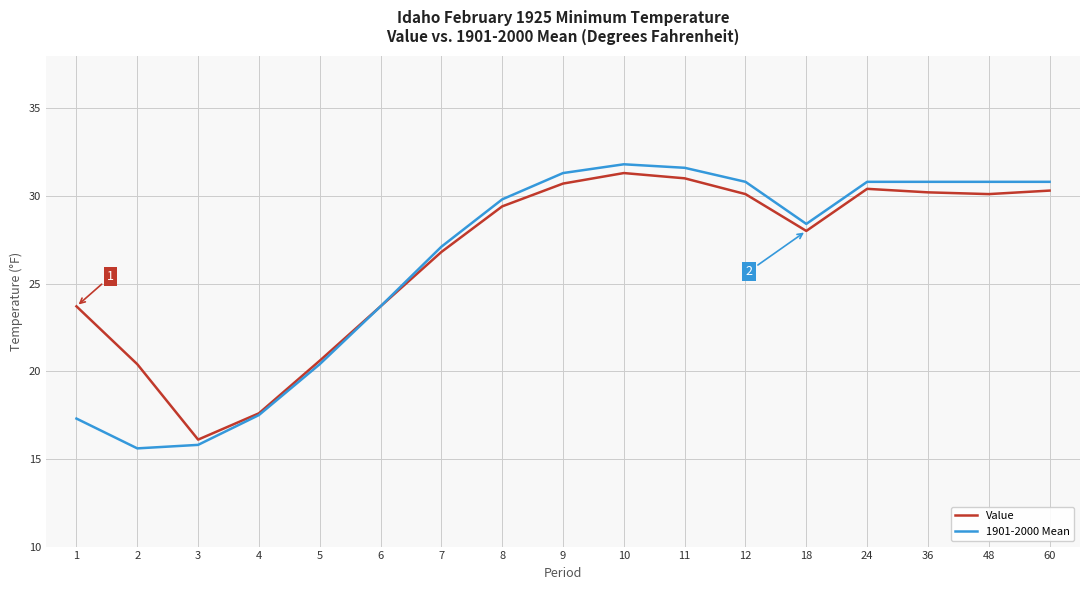

What is the highest value of the 1901-2000 Mean series?

31.8